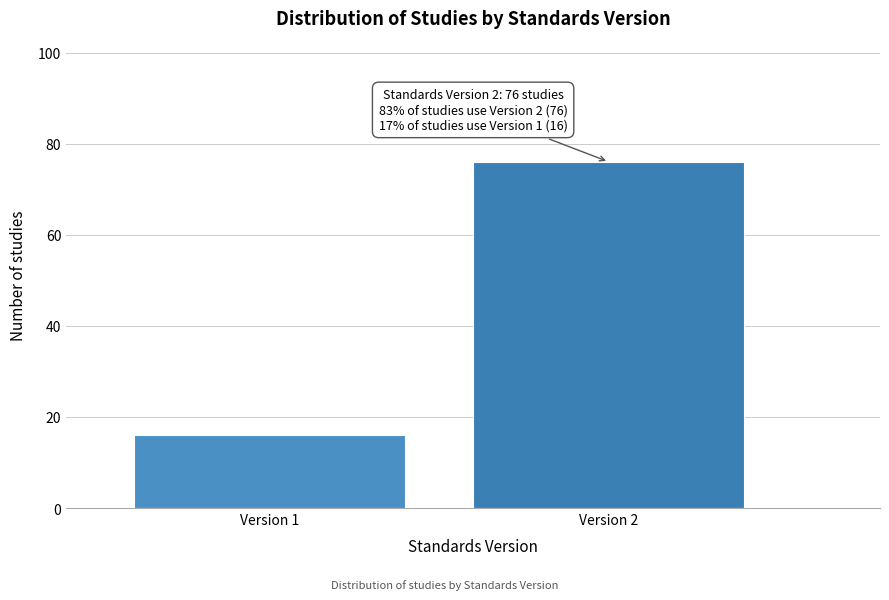

Reading right to left, list all the values displayed in this chart.

Version 2=76	Version 1=16